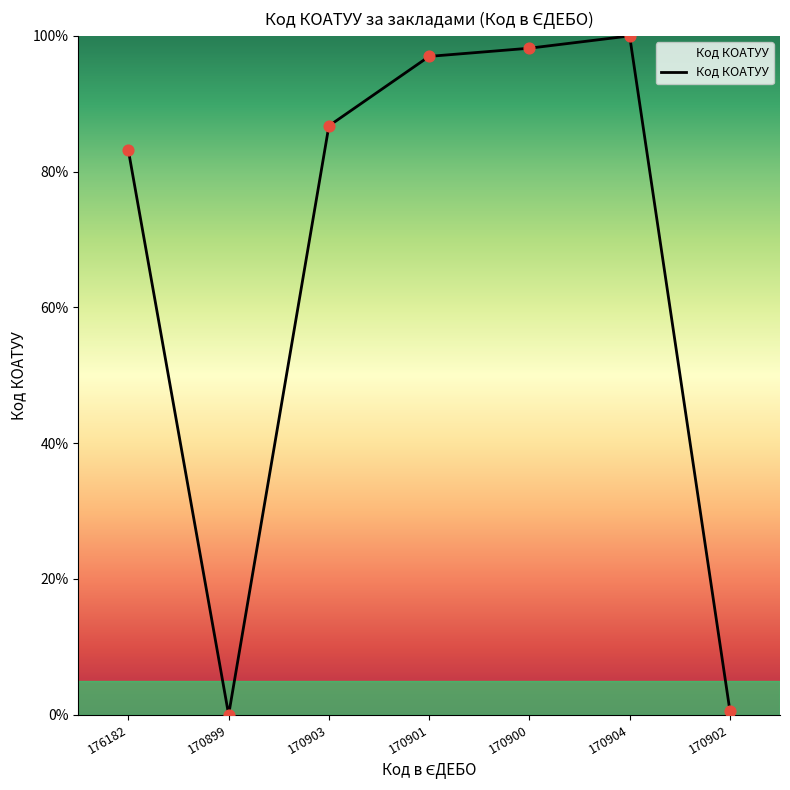

What is the ratio of the value at 170903 to the value at 170901?

0.9